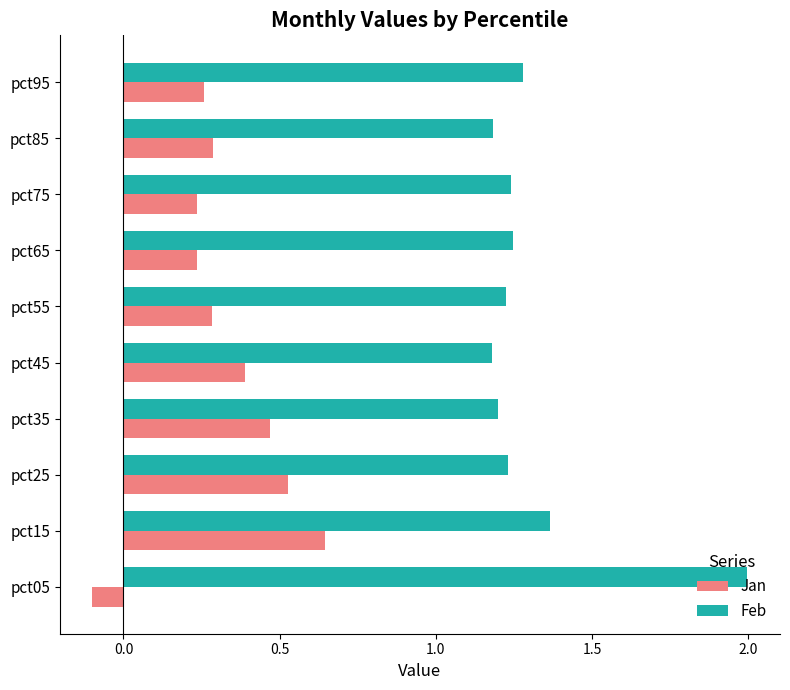

List the series in order of their overall mean, highest first.

Feb, Jan